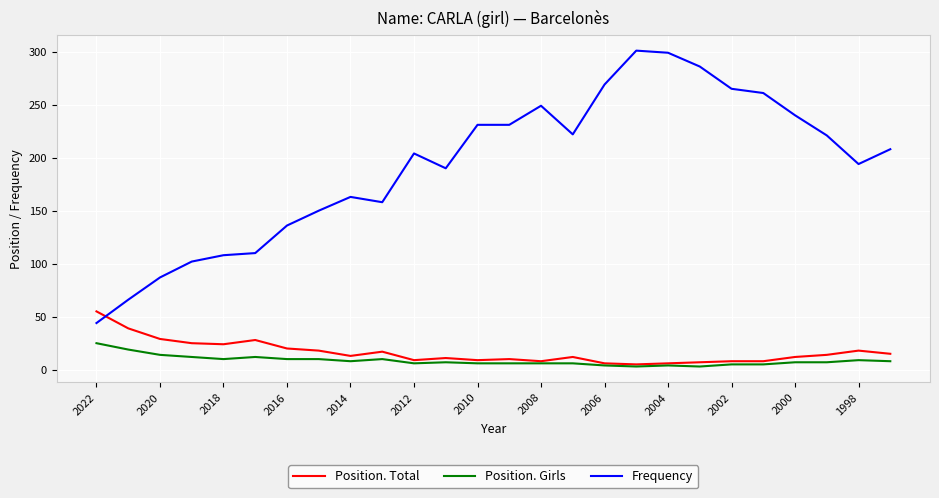

Which series has the largest total across all categories?

Frequency